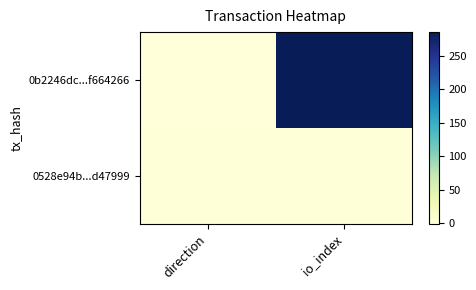

Rank the series at io_index from highest to lowest value.

0b2246dc...f664266, 0528e94b...d47999